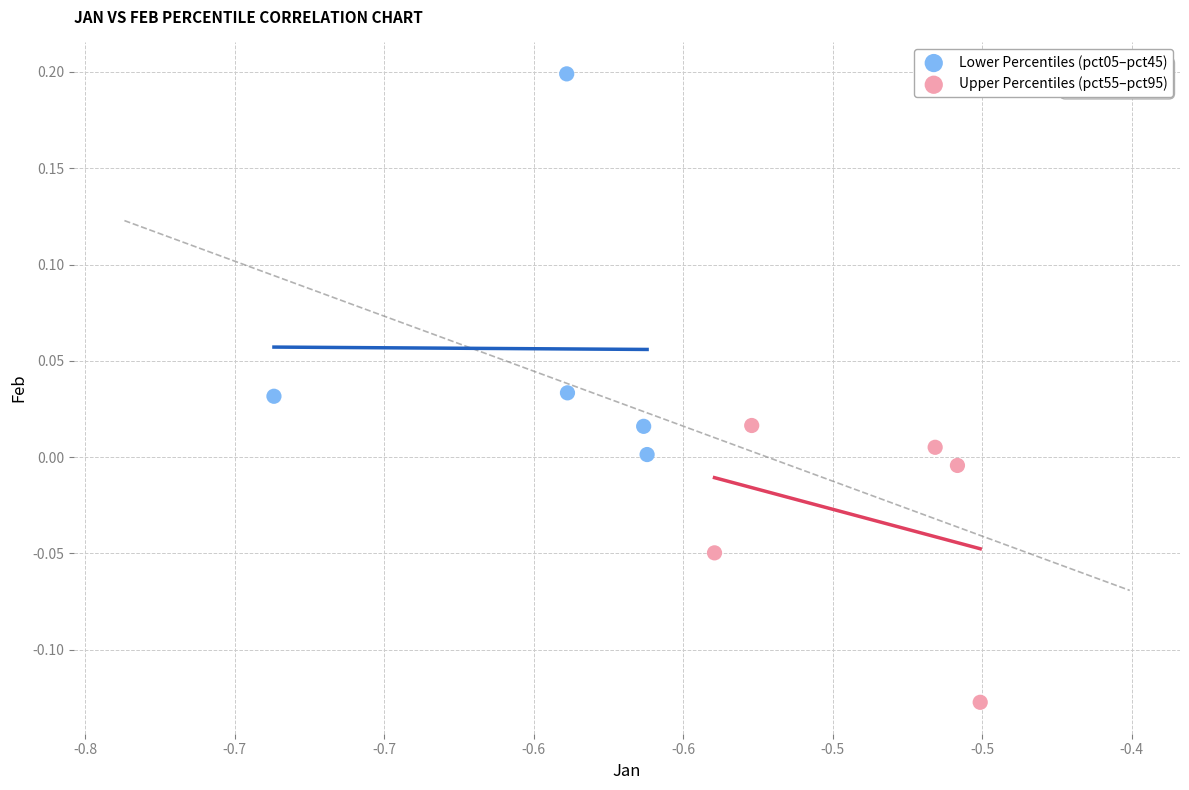

Which series reaches the maximum Y coordinate?

Lower Percentiles (pct05–pct45)